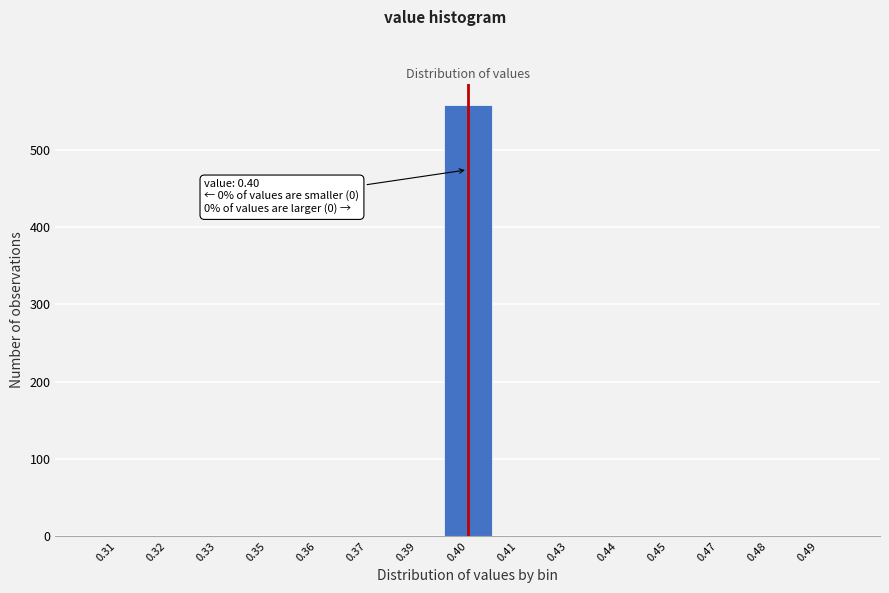

Reading right to left, transcribe all the data shown in this chart.

0.49=0	0.48=0	0.47=0	0.45=0	0.44=0	0.43=0	0.41=0	0.40=558	0.39=0	0.37=0	0.36=0	0.35=0	0.33=0	0.32=0	0.31=0